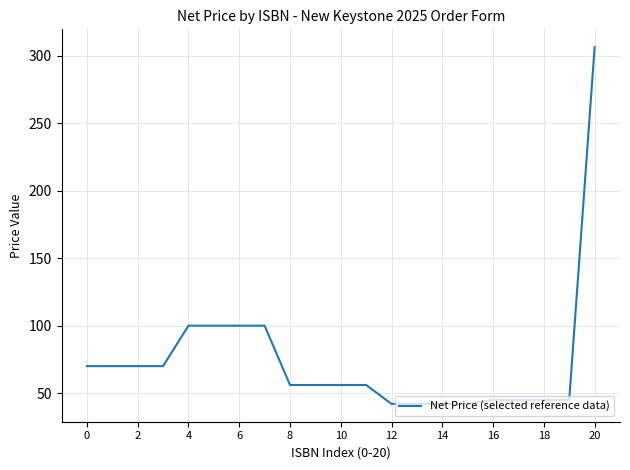

How many lines are shown in the chart?

1